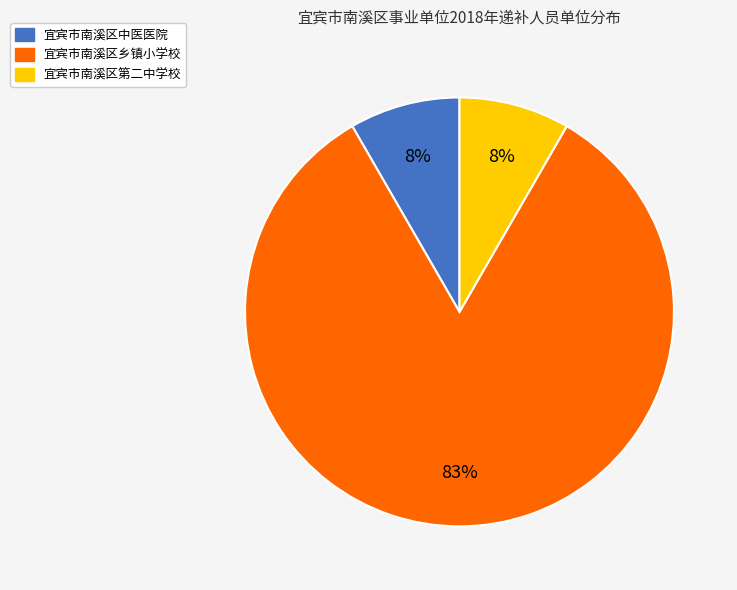

How many slices are in this pie chart?

3